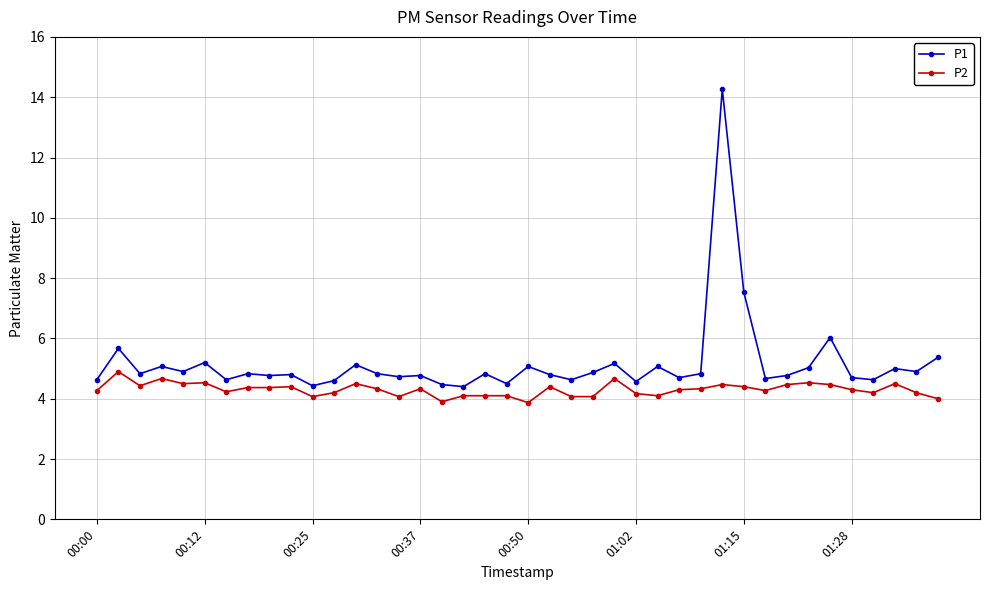

What is the minimum value shown in the chart?

3.9